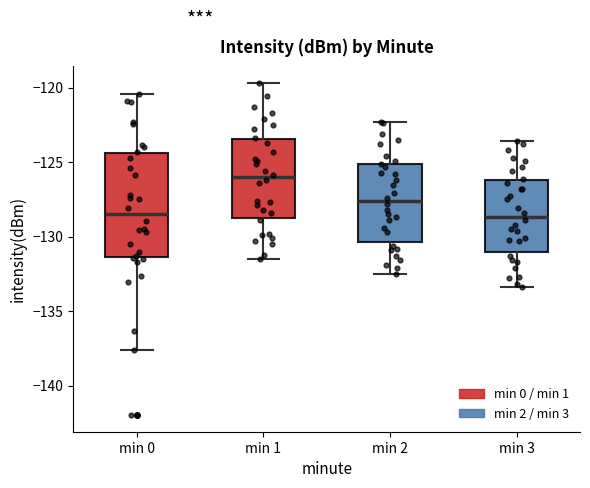

Comparing the boxes themselves (not the whiskers), which one is the tallest?

min 0